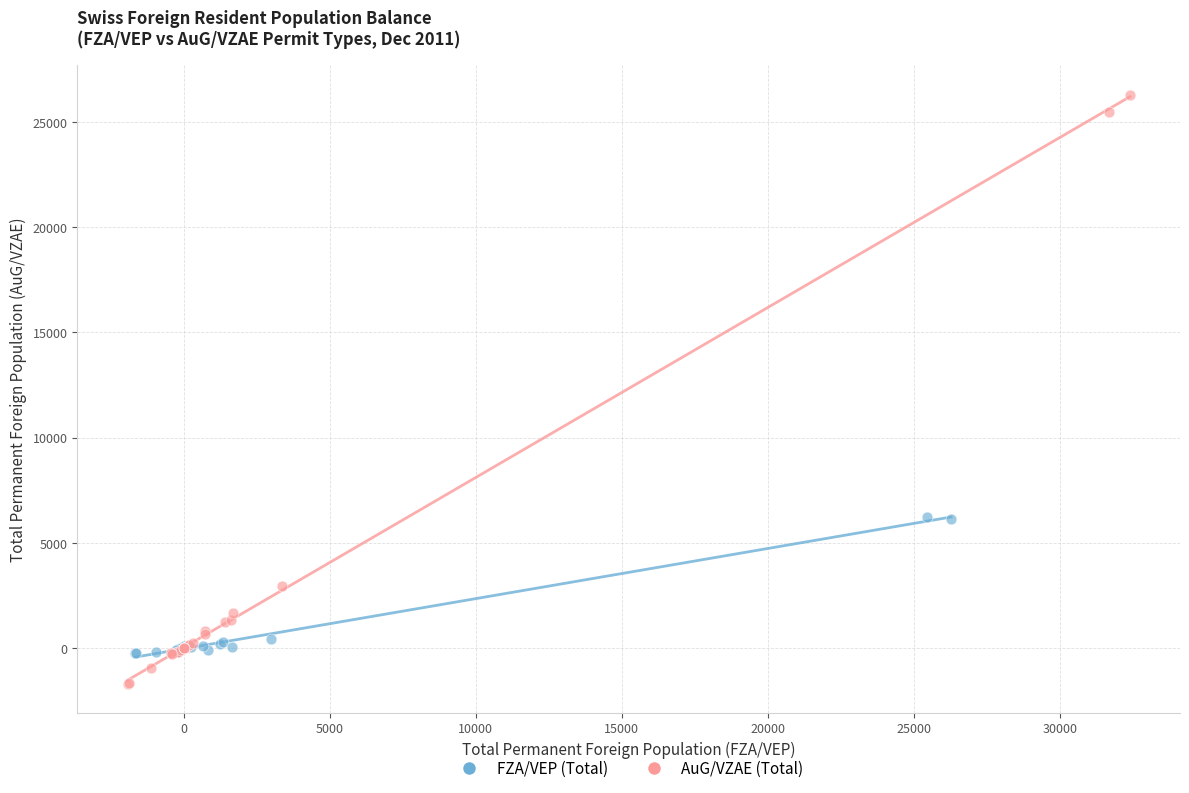

What are all the series names shown in the legend?

FZA/VEP (Total), AuG/VZAE (Total)